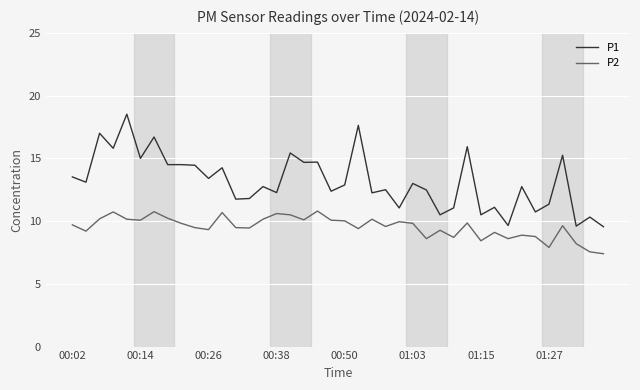

Is this an area chart (filled region under the line)?

No